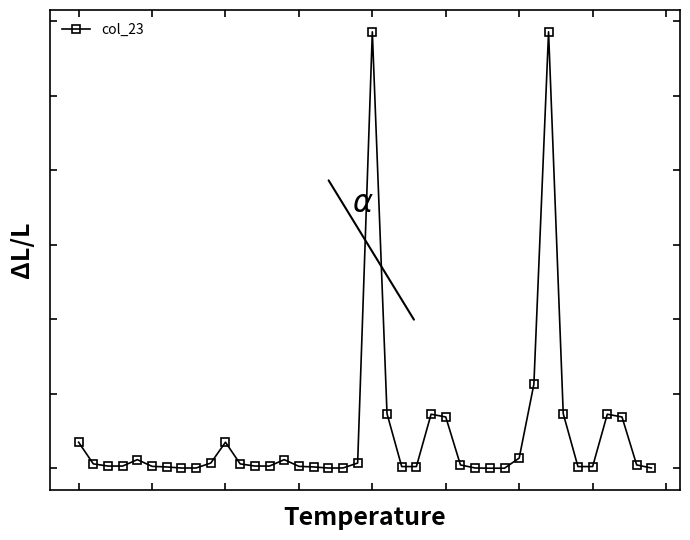

What is the value of the 32nd point from the left?

11.3